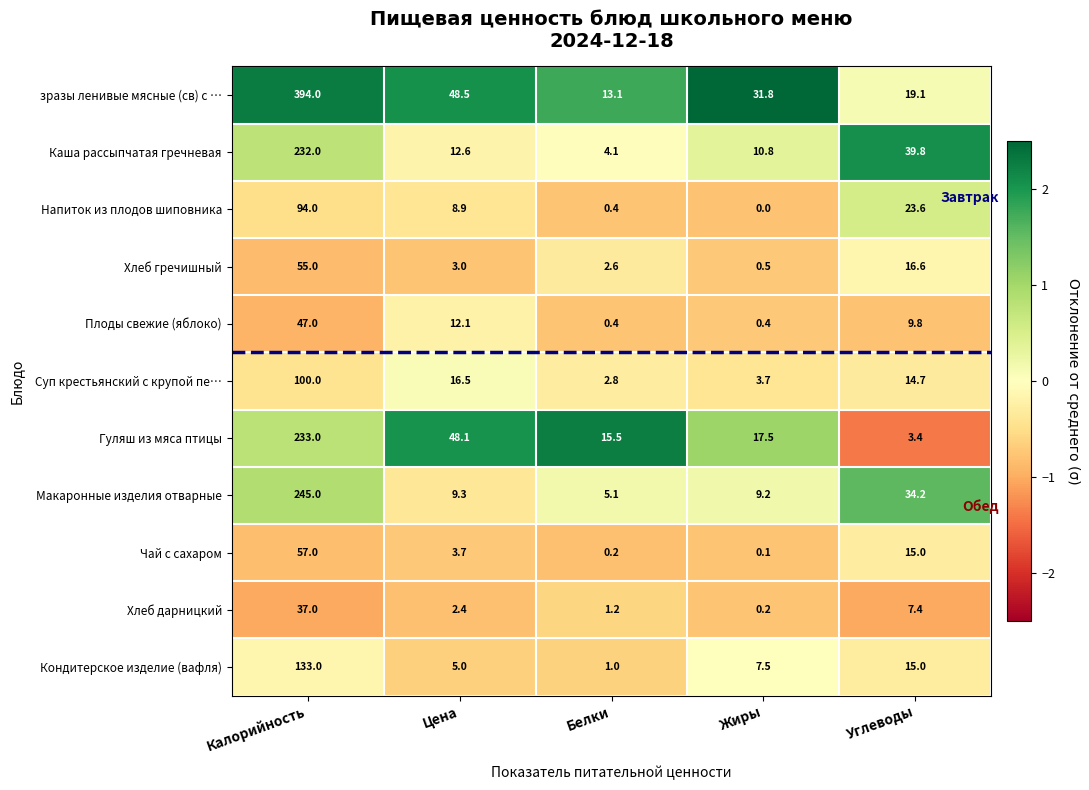

What is the difference between the second highest and minimum values in the Плоды свежие (яблоко) series?

11.7